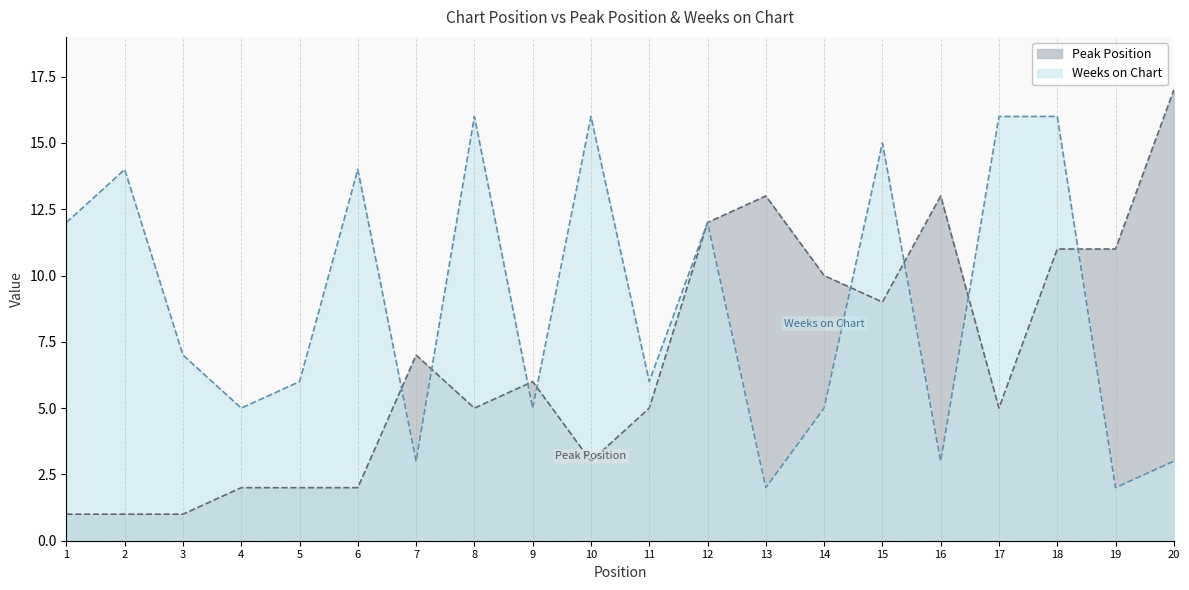

List the series in order of their peak value, highest first.

Peak Position, Weeks on Chart